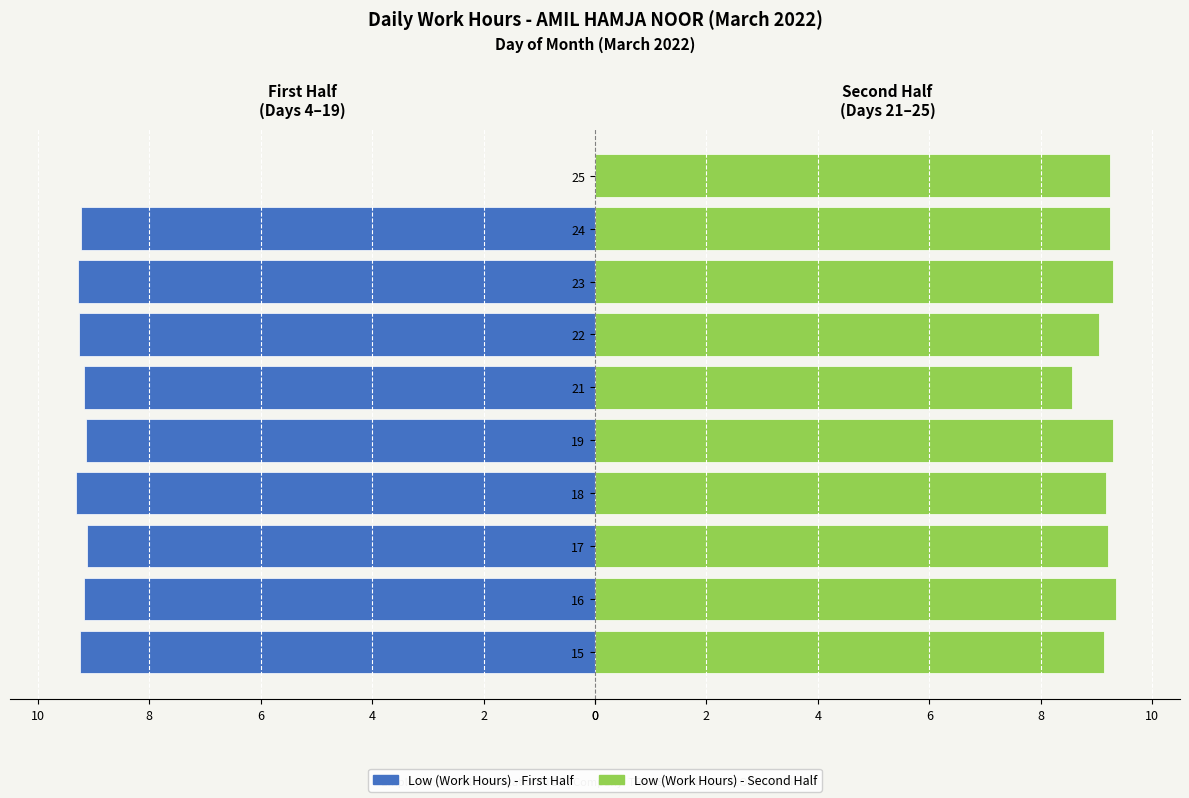

How many data points in First Half (Days 4–18) are less than -9?

9